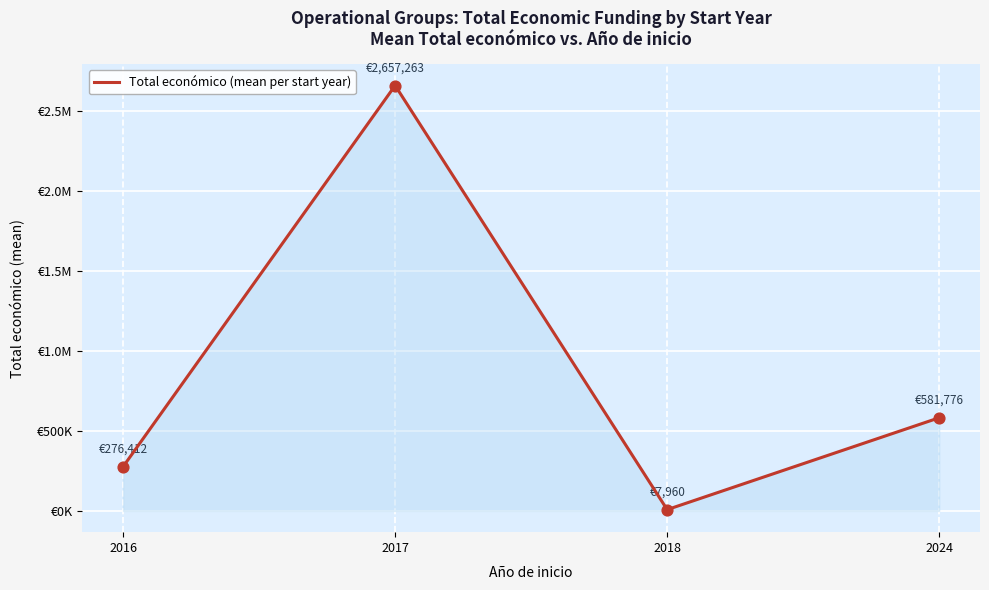

What is the change in value from 2017 to 2018?

-2649303.0